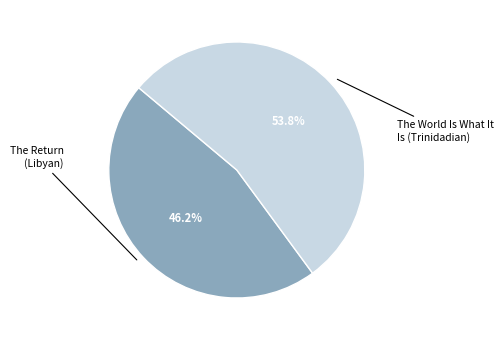

How many slices are in this pie chart?

2